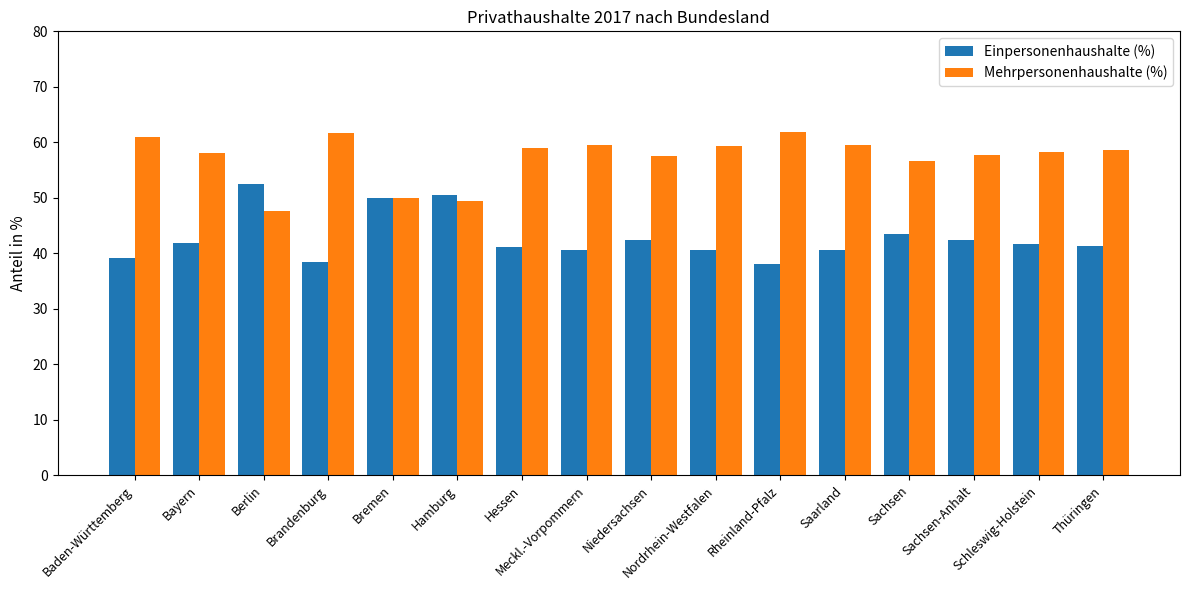

What is the label of the 12th bar from the left?

Saarland